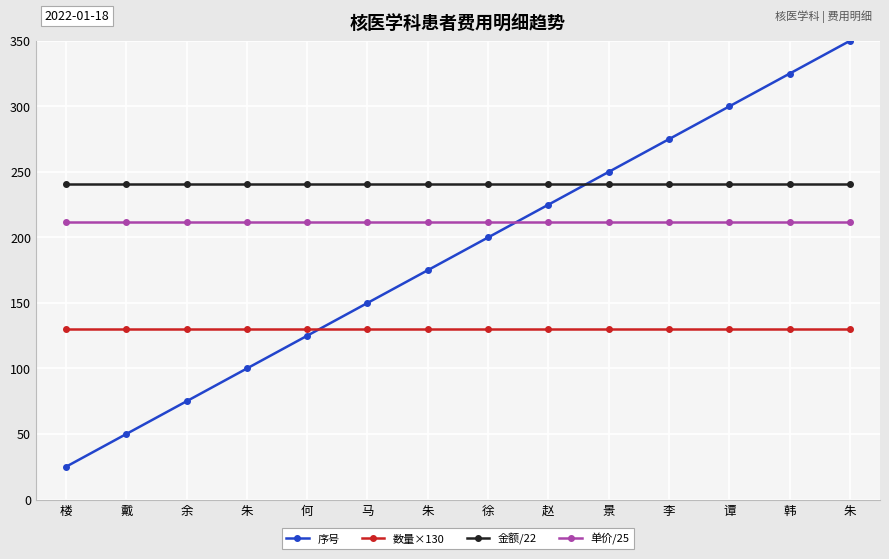

Count the number of data series in this chart.

4